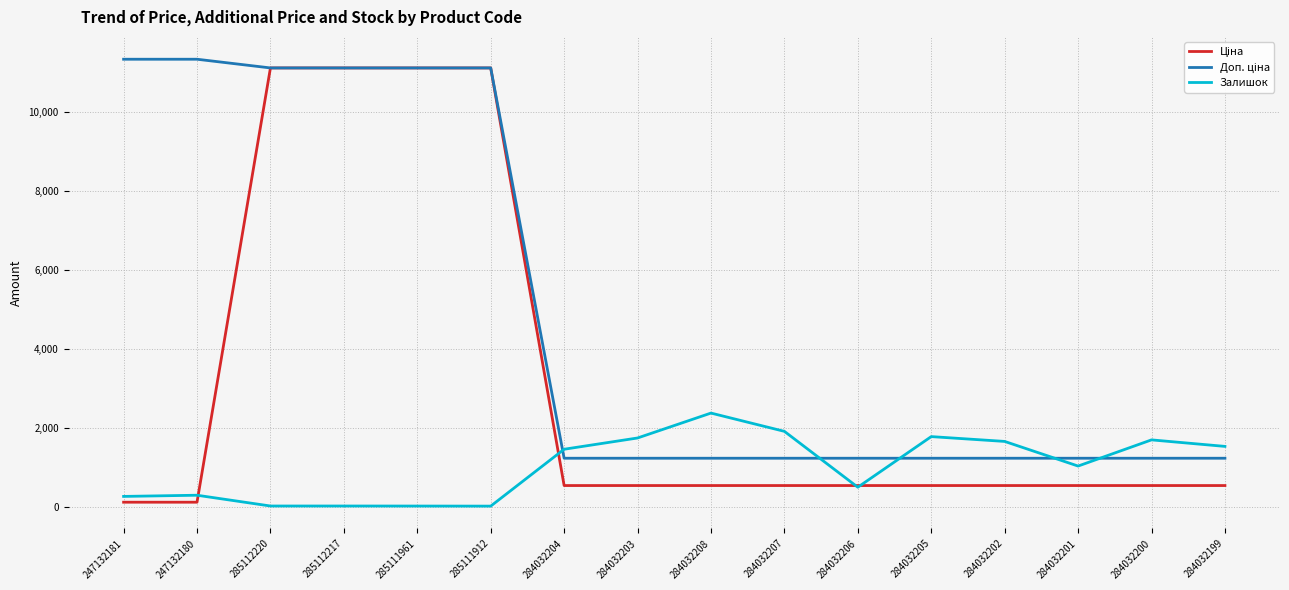

The value of Залишок at 284032208 is 2371.0. True or false?

True